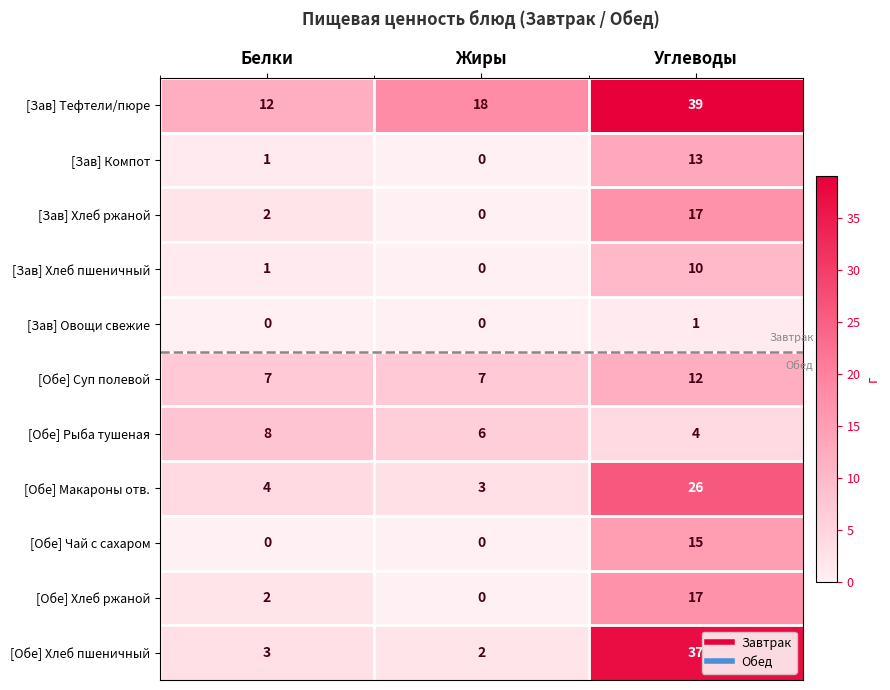

List the labels in order of [Зав] Компот value, largest first.

Углеводы, Белки, Жиры